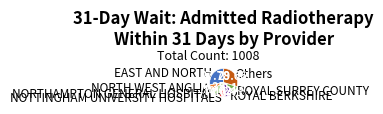

Which has a higher value, NORTH WEST ANGLIA or NORTHAMPTON GENERAL HOSPITAL?

NORTHAMPTON GENERAL HOSPITAL